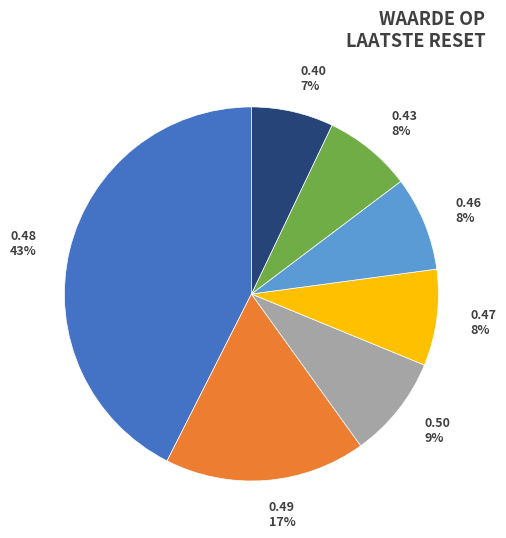

Which slice is the largest?

0.48 43%